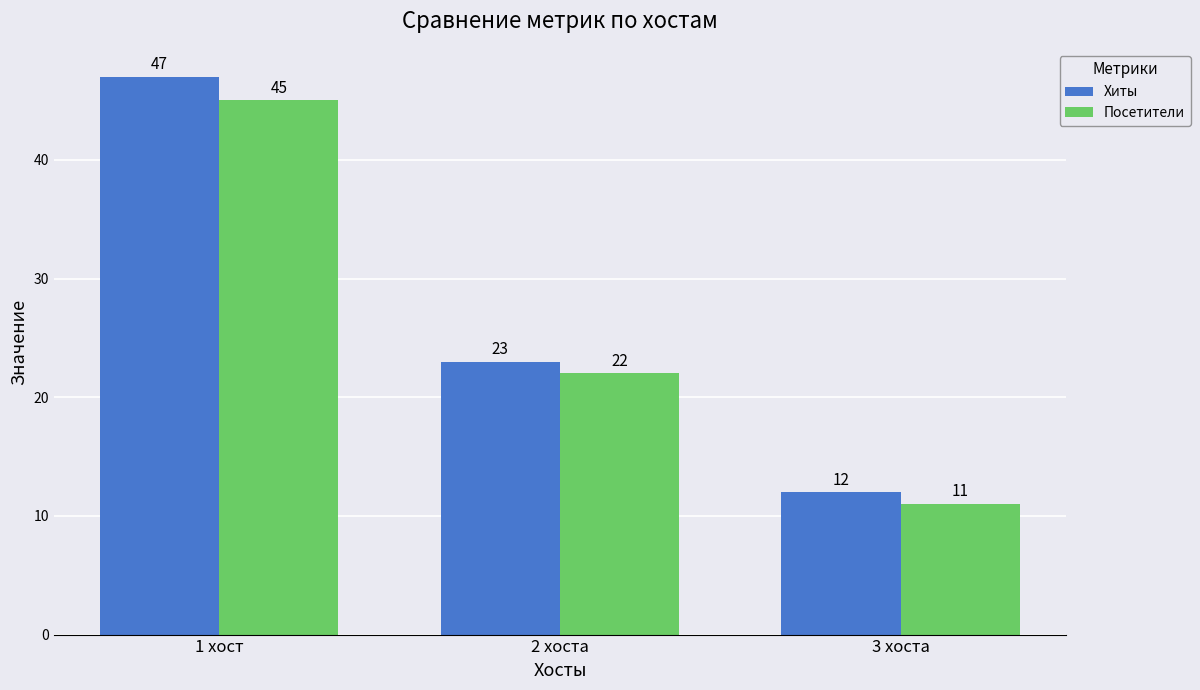

At how many categories does at least one series exceed 14?

2